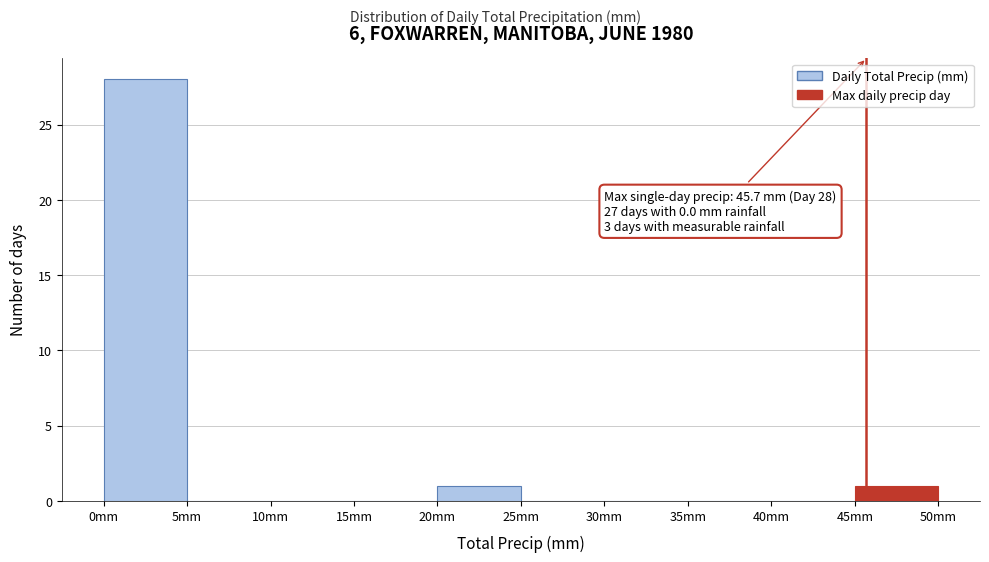

Which range on the x-axis has the tallest bar?

0 to 5